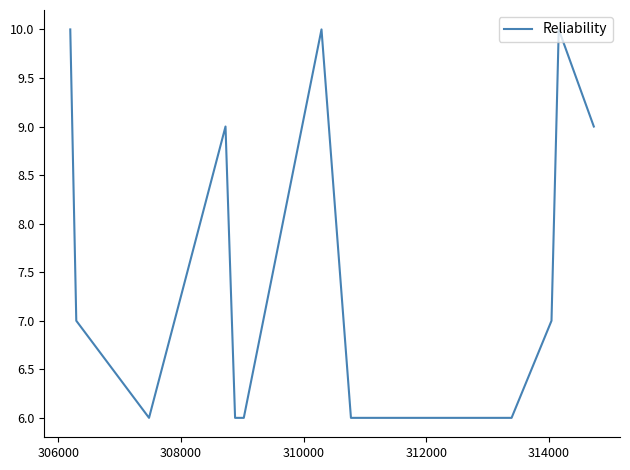

What is the difference between the maximum and second lowest values?

4